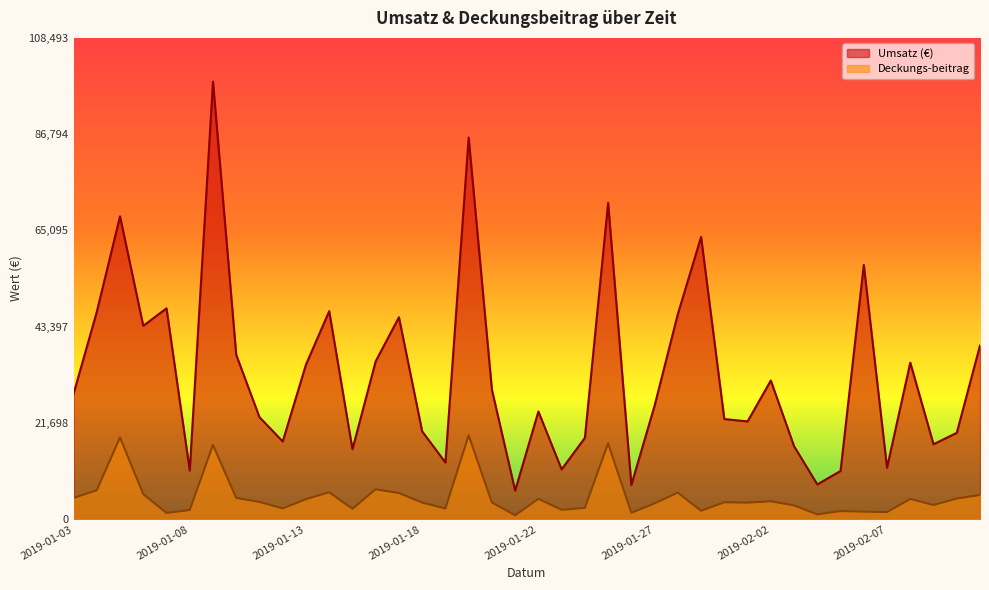

Reading right to left, list all the values displayed in this chart.

Umsatz (€): 39160.0	19478.0	16917.0	35303.0	11630.0	57323.0	10888.0	7864.0	16477.0	31273.0	22062.0	22587.0	63640.0	46257.0	25616.0	7747.0	71300.0	18356.0	11249.0	24292.0	6469.0	29216.0	86030.0	12796.0	19815.0	45531.0	35614.0	15799.0	46905.0	34860.0	17535.0	23018.0	37055.0	98630.0	11001.0	47547.0	43607.0	68284.0	46754.0	28280.0
Deckungs-beitrag: 5482.4	4674.7	3214.2	4589.4	1628.2	1719.7	1851.0	1101.0	3130.6	4065.5	3750.5	3839.8	1909.2	6013.4	3586.2	1471.9	17112.0	2569.8	2137.3	4615.5	905.7	3798.1	18926.6	2431.2	3764.8	5919.0	6766.7	2369.8	6097.6	4531.8	2454.9	3913.1	4817.1	16767.1	2090.2	1426.4	5668.9	18436.7	6545.6	4807.6